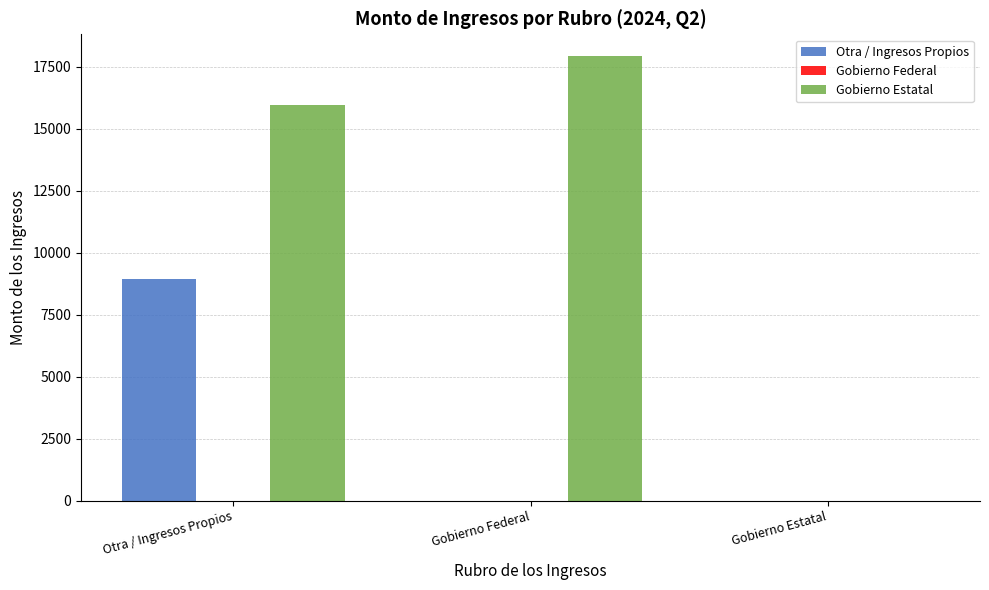

Which category has the highest value across all series?

Gobierno Federal